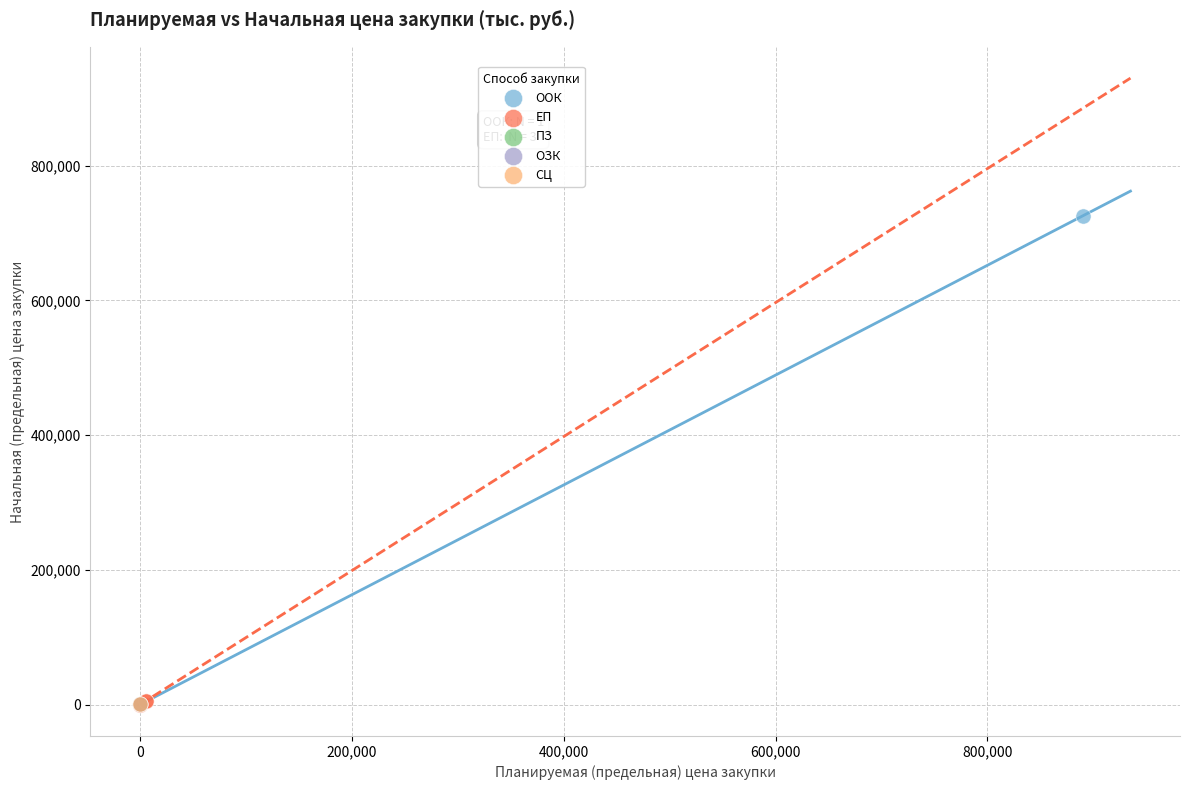

What are all the series names shown in the legend?

ООК, ЕП, ПЗ, ОЗК, СЦ